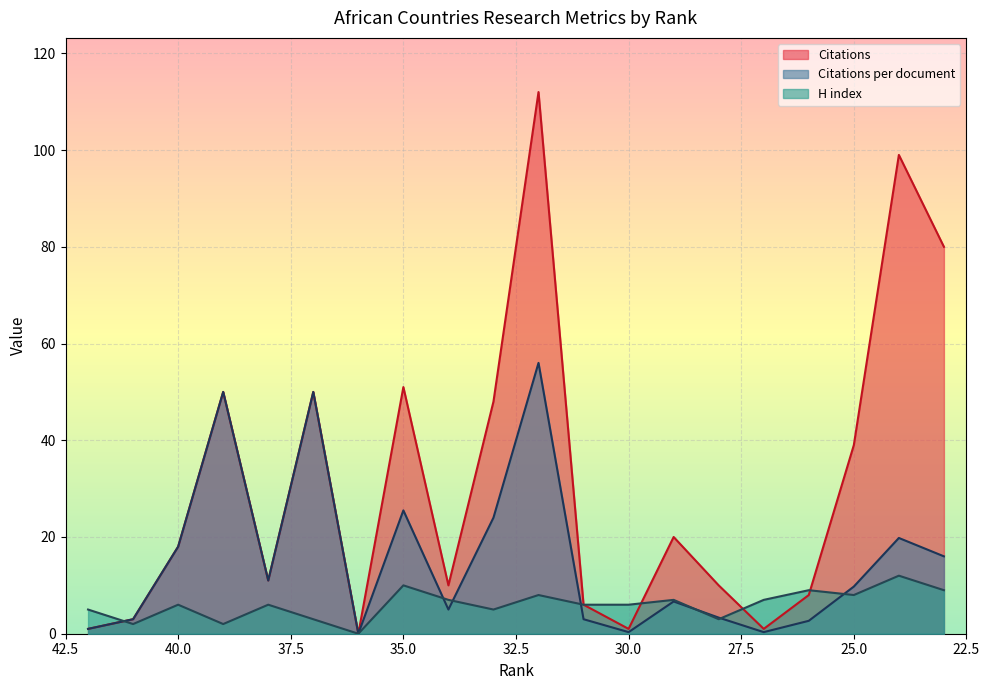

What is the sum of the H index values at 31 and 30?

12.0